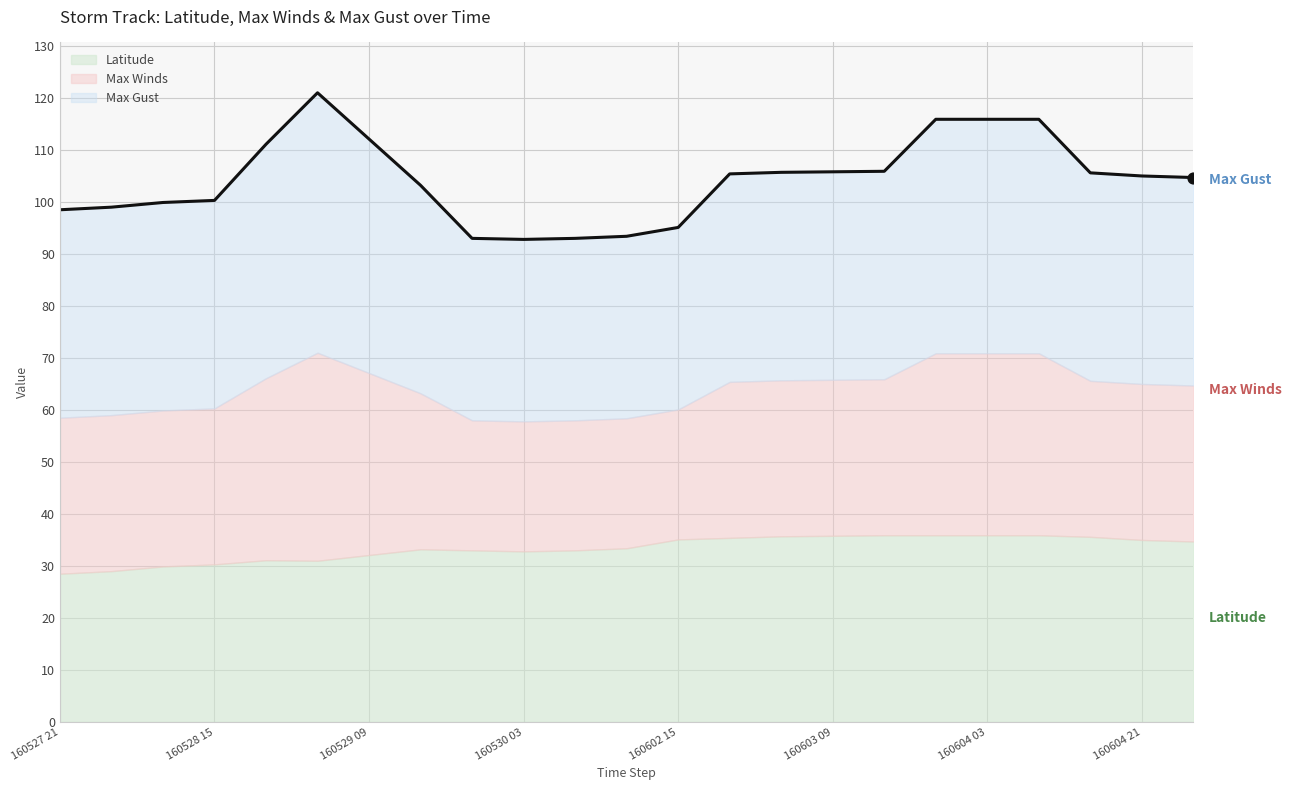

What is the total value across all series at 160603 03?

105.7